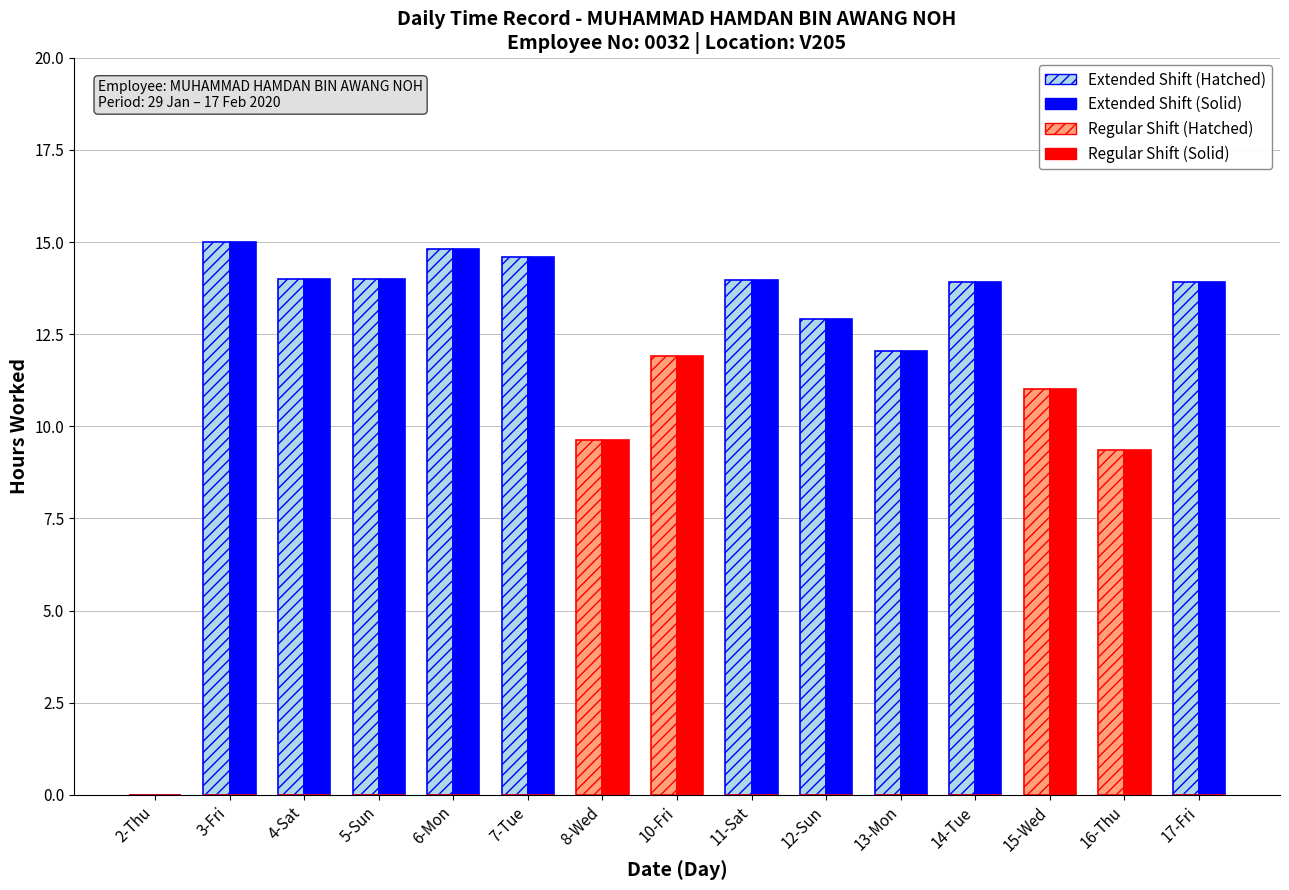

What is the total value across all series at 8-Wed?

19.3